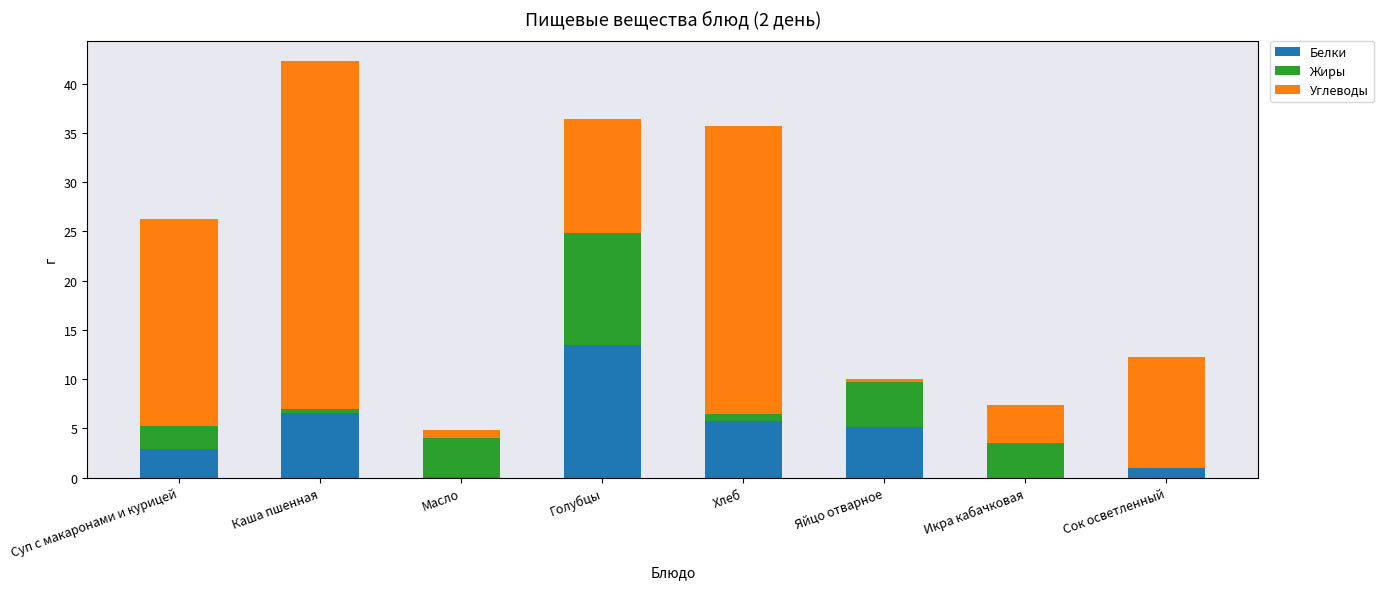

What is the highest value of the Белки series?

13.5